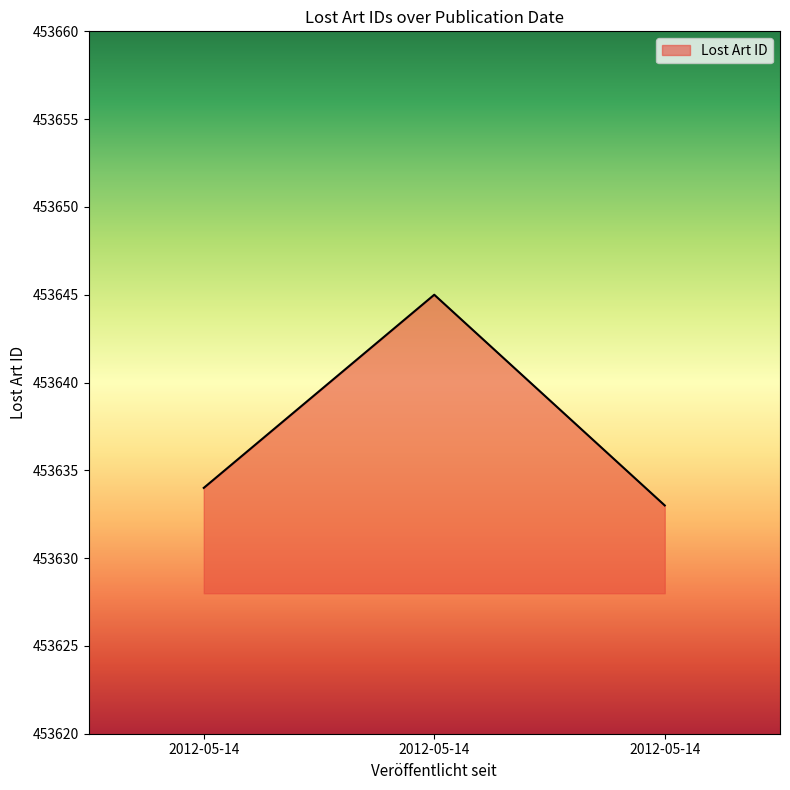

How many distinct data groups are displayed?

1